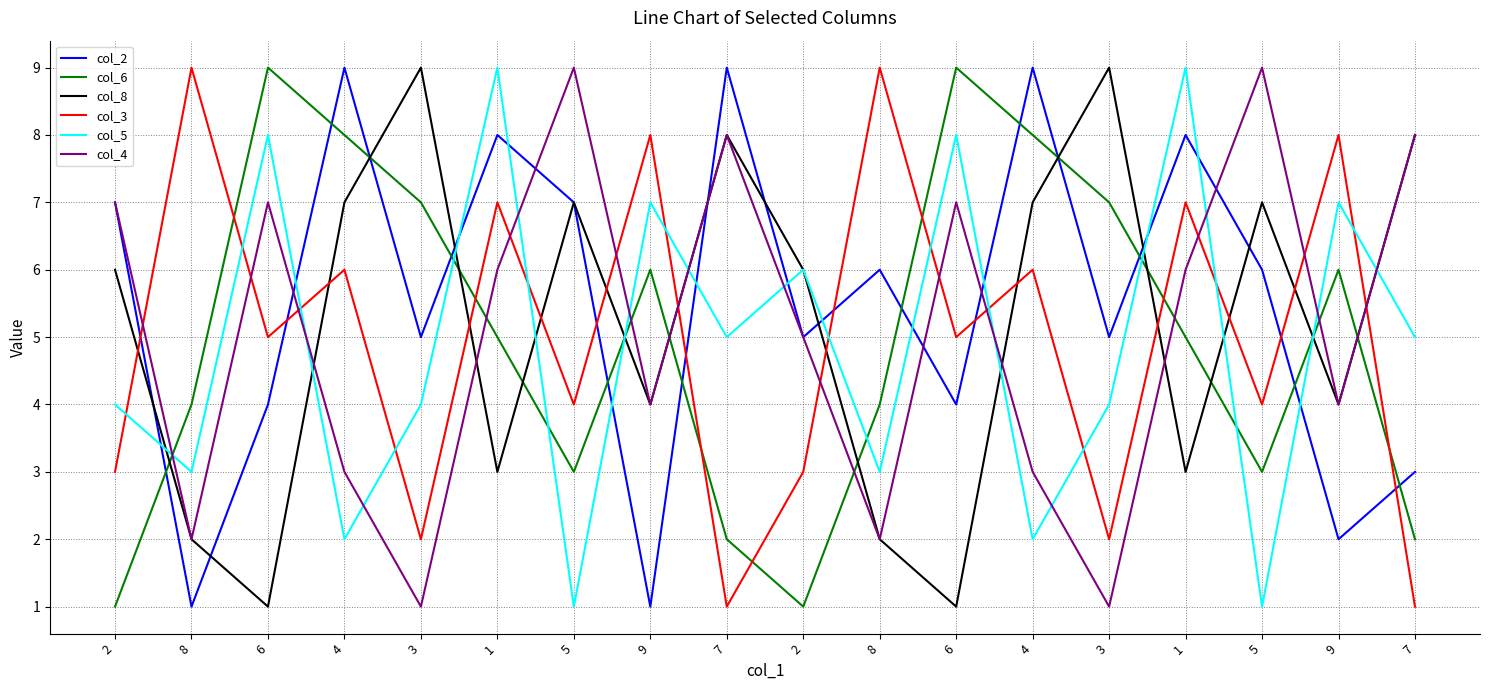

Reading right to left, transcribe all the data shown in this chart.

col_2: 3	2	6	8	5	9	4	6	5	9	1	7	8	5	9	4	1	7
col_6: 2	6	3	5	7	8	9	4	1	2	6	3	5	7	8	9	4	1
col_8: 8	4	7	3	9	7	1	2	6	8	4	7	3	9	7	1	2	6
col_3: 1	8	4	7	2	6	5	9	3	1	8	4	7	2	6	5	9	3
col_5: 5	7	1	9	4	2	8	3	6	5	7	1	9	4	2	8	3	4
col_4: 8	4	9	6	1	3	7	2	5	8	4	9	6	1	3	7	2	7